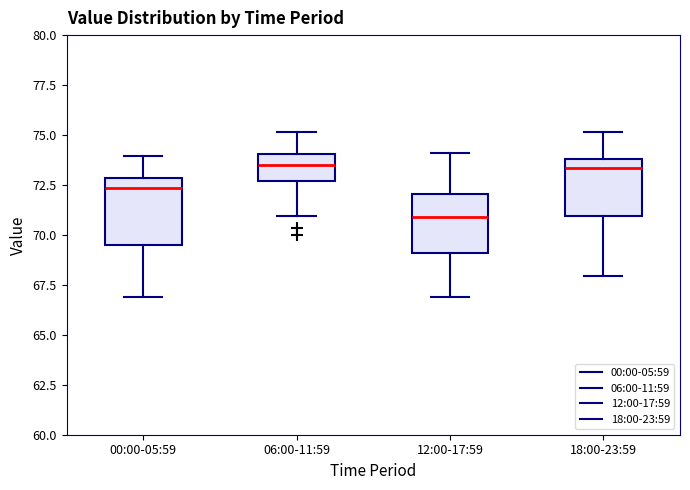

Reading left to right, transcribe this box plot: for each box, give where its median line is, the range the box spans, and where its two whiskers end, as read against the y-axis. The values are not printed on the chart, so give them approximately, as read against the axis.

00:00-05:59: median 72.5, box 69.5 to 73.0, whiskers 67.0 to 74.0
06:00-11:59: median 73.5, box 72.5 to 74.0, whiskers 71.0 to 75.0
12:00-17:59: median 71.0, box 69.0 to 72.0, whiskers 67.0 to 74.0
18:00-23:59: median 73.5, box 71.0 to 74.0, whiskers 68.0 to 75.0